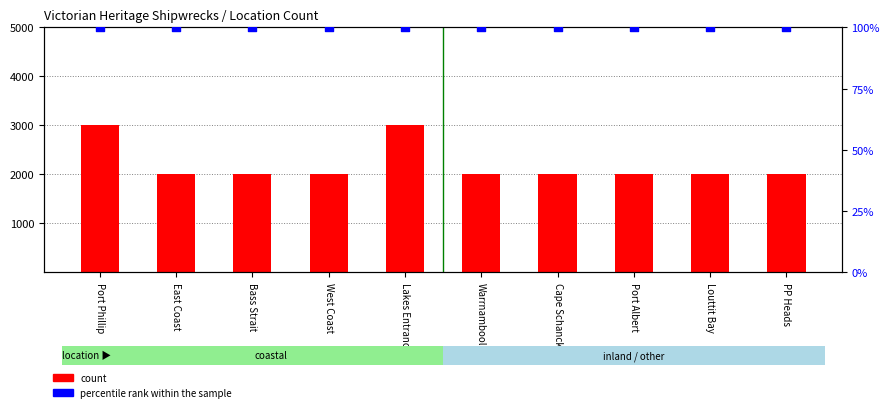

Is the value of percentile rank within the sample at Cape Schanck greater than the value of count at Cape Schanck?

No